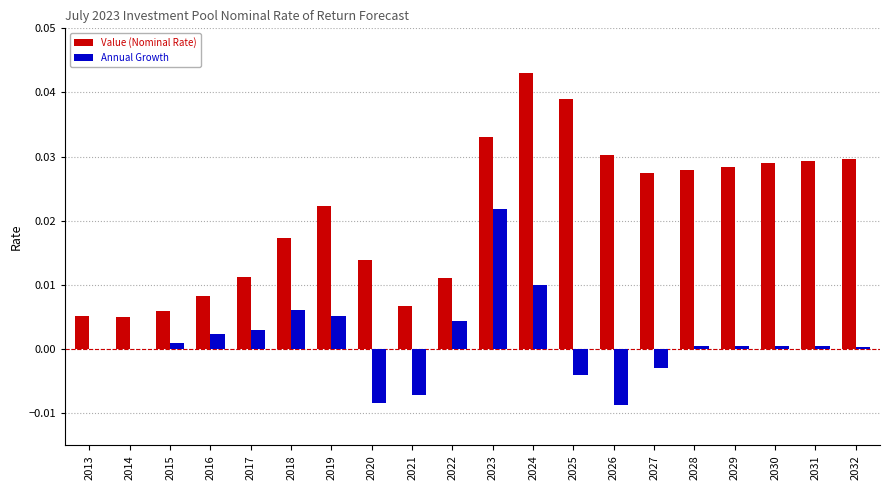

Does the chart contain stacked bars?

No